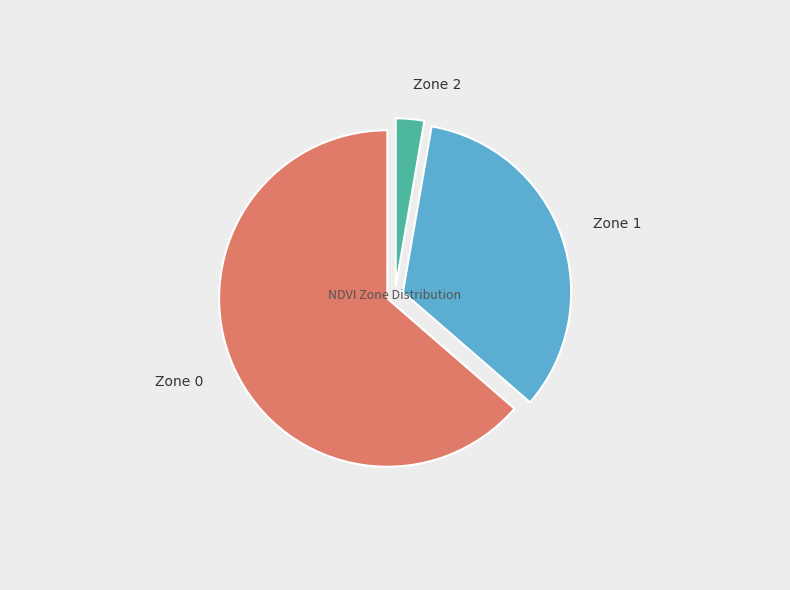

To the nearest percent, what percentage of the pie is Zone 1?

34%